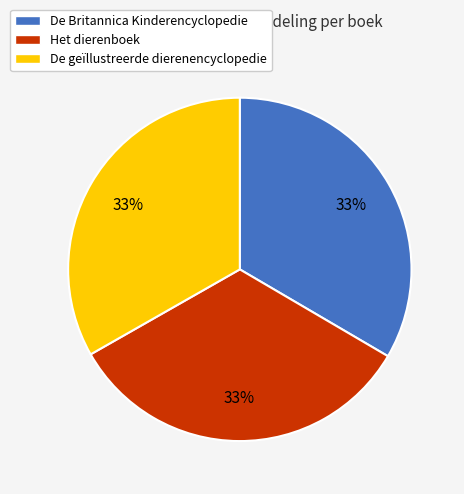

What is the ratio of the value at Het dierenboek to the value at De geïllustreerde dierenencyclopedie?

1.0